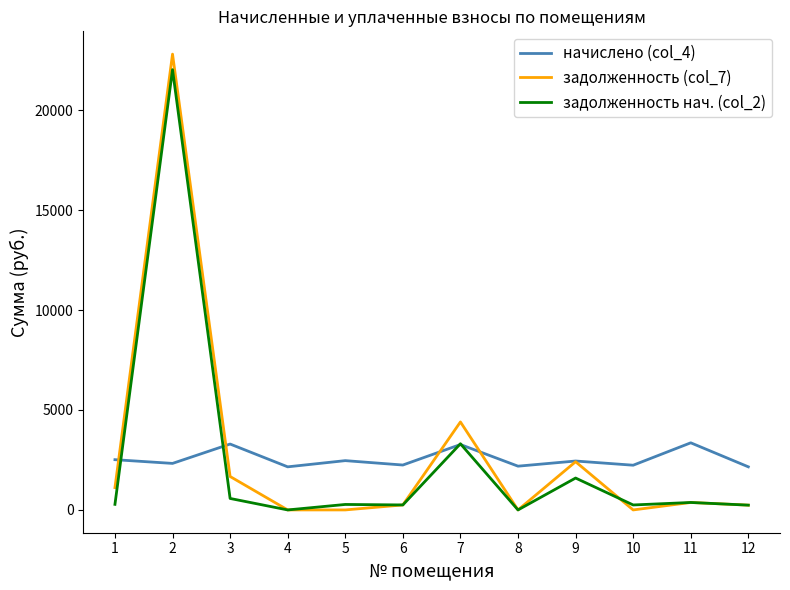

Which series has the largest total across all categories?

задолженность (col_7)